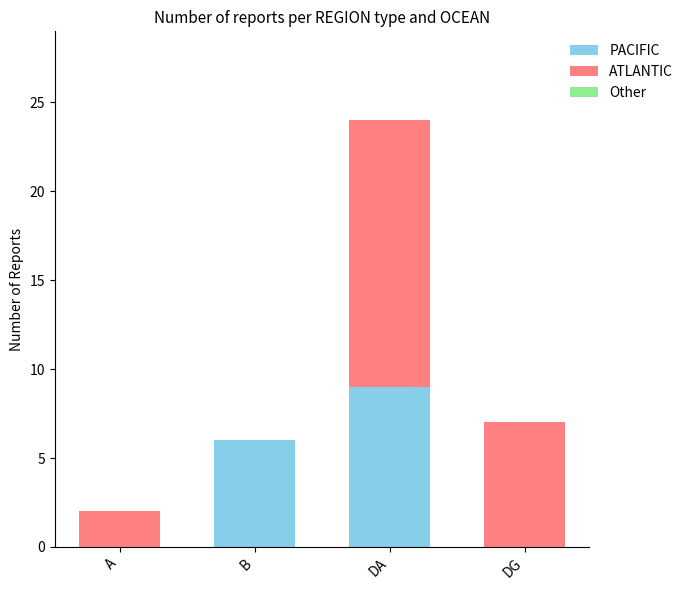

What is the total value across all series at DA?

24